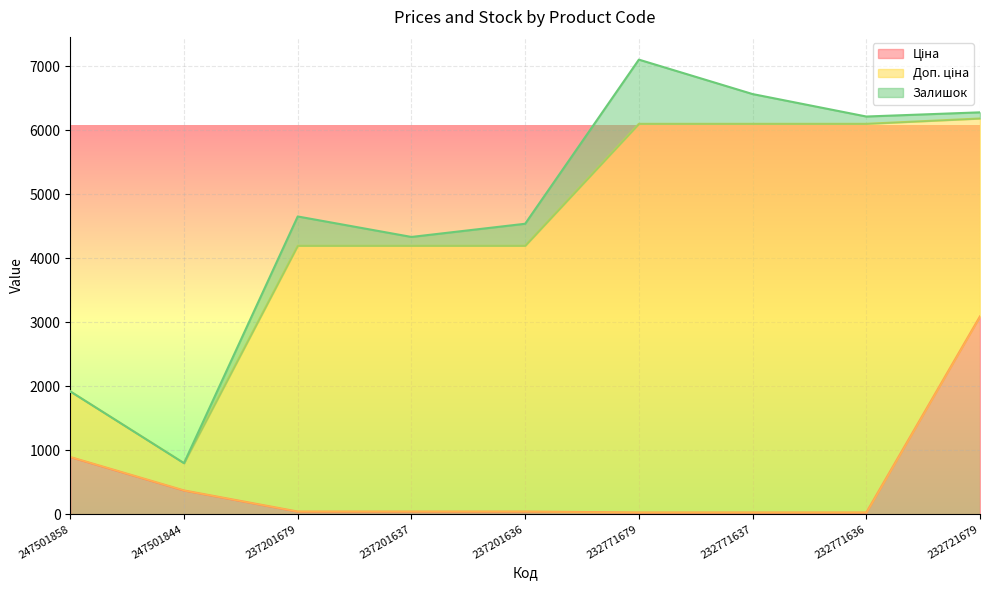

The value of Ціна at 237201679 is 28.1. True or false?

False